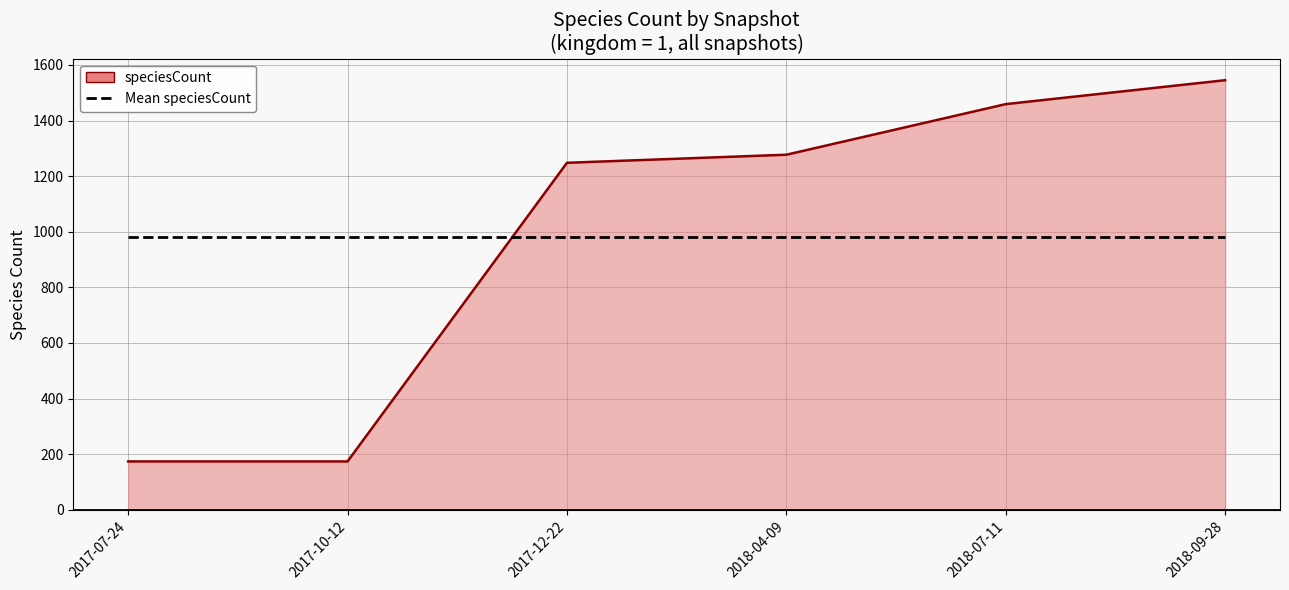

Reading right to left, extract all data points from this chart.

speciesCount_line: 2018-09-28=1545.0	2018-07-11=1459.0	2018-04-09=1277.0	2017-12-22=1248.0	2017-10-12=174.0	2017-07-24=174.0
Mean speciesCount: 2018-09-28=979.5	2018-07-11=979.5	2018-04-09=979.5	2017-12-22=979.5	2017-10-12=979.5	2017-07-24=979.5